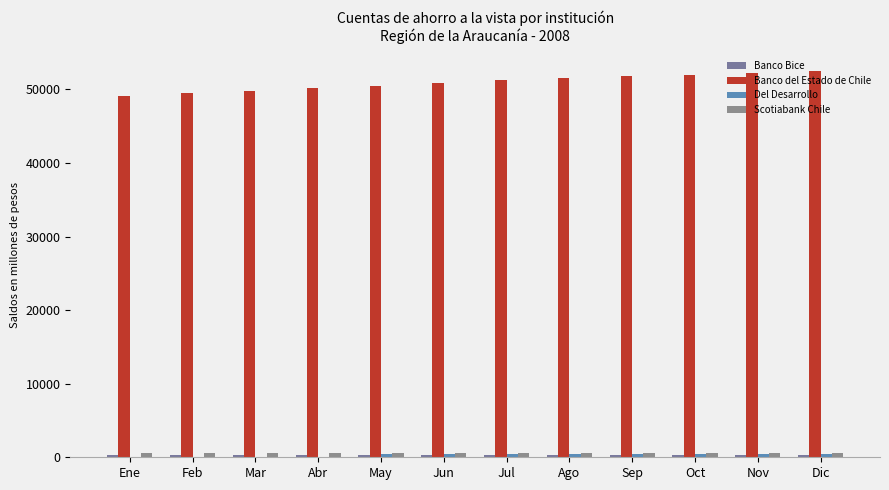

Does the chart contain stacked bars?

No